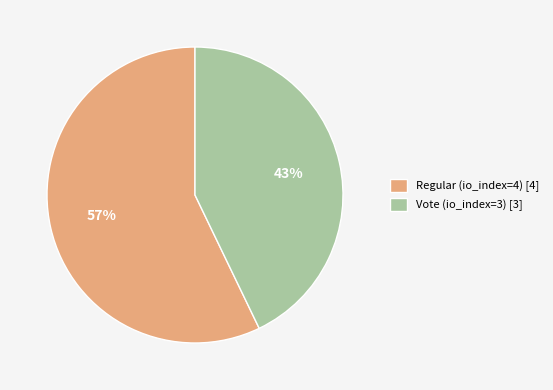

Is there any slice that represents more than half of the pie?

Yes